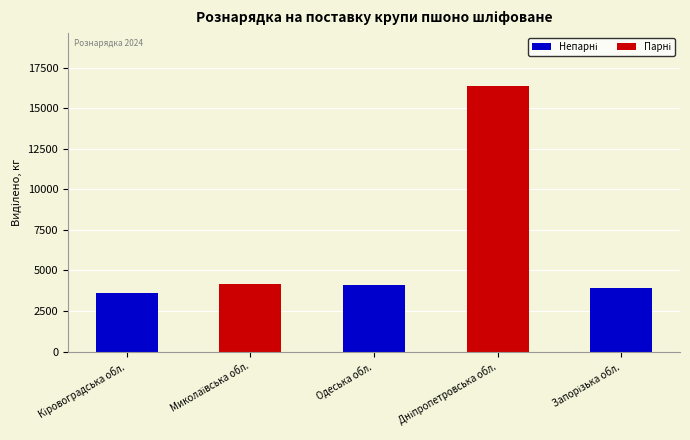

What is the smallest value displayed?

3620